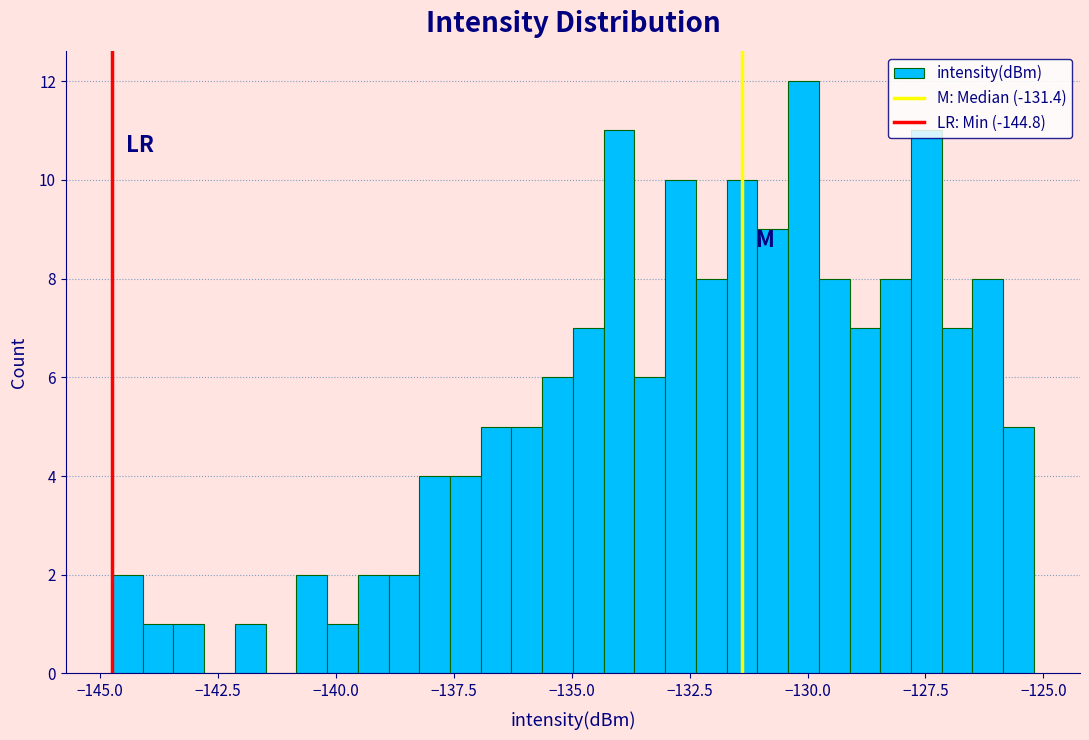

Read against the x-axis, roughly where is the centre of the tallest bar?

-130.0